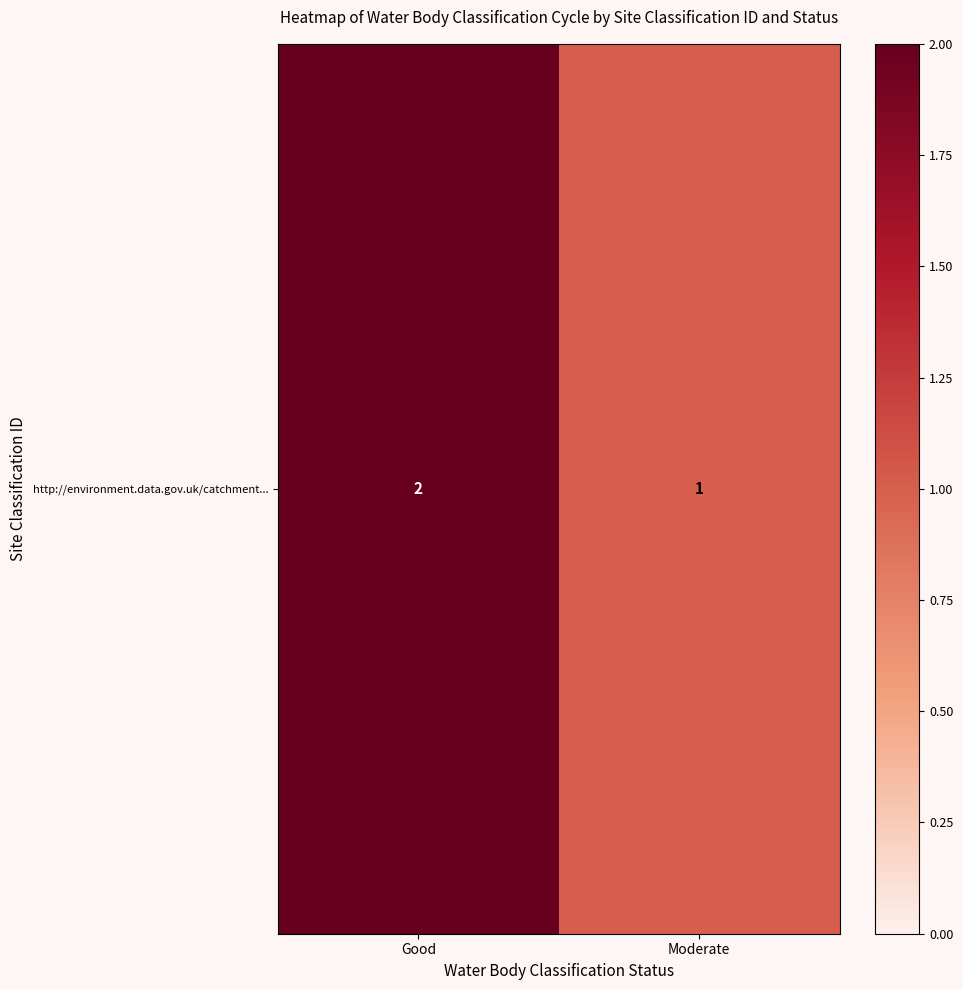

Count the number of categories in the chart.

2